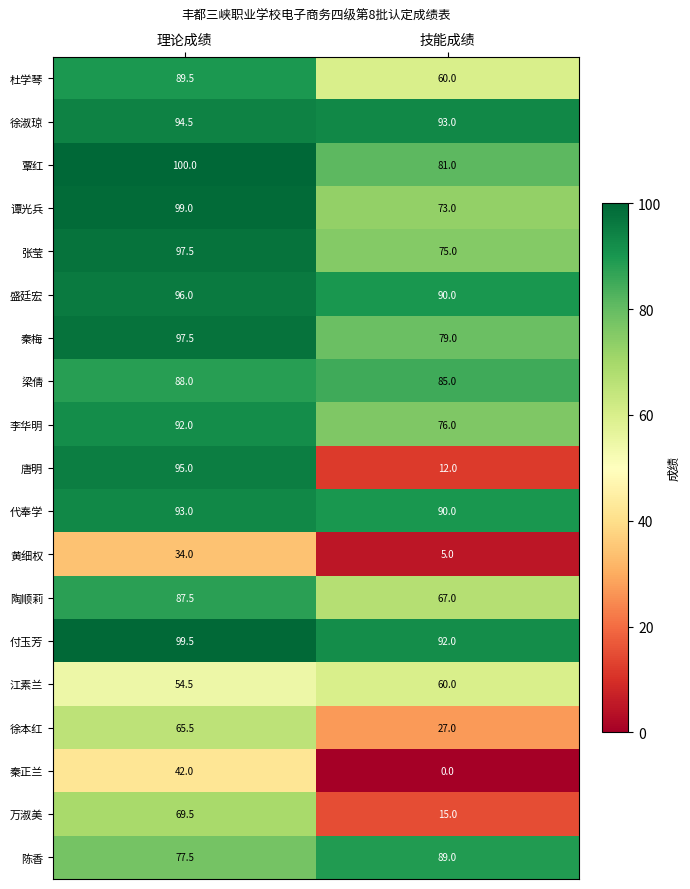

Read the 李华明 value at 理论成绩.

92.0